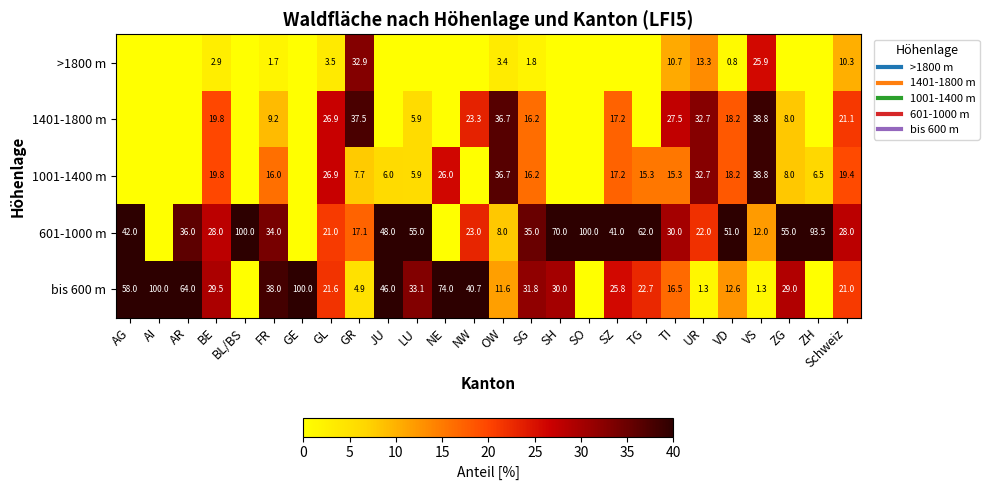

What is the difference between the second highest and minimum values in the 1001-1400 m series?

36.7